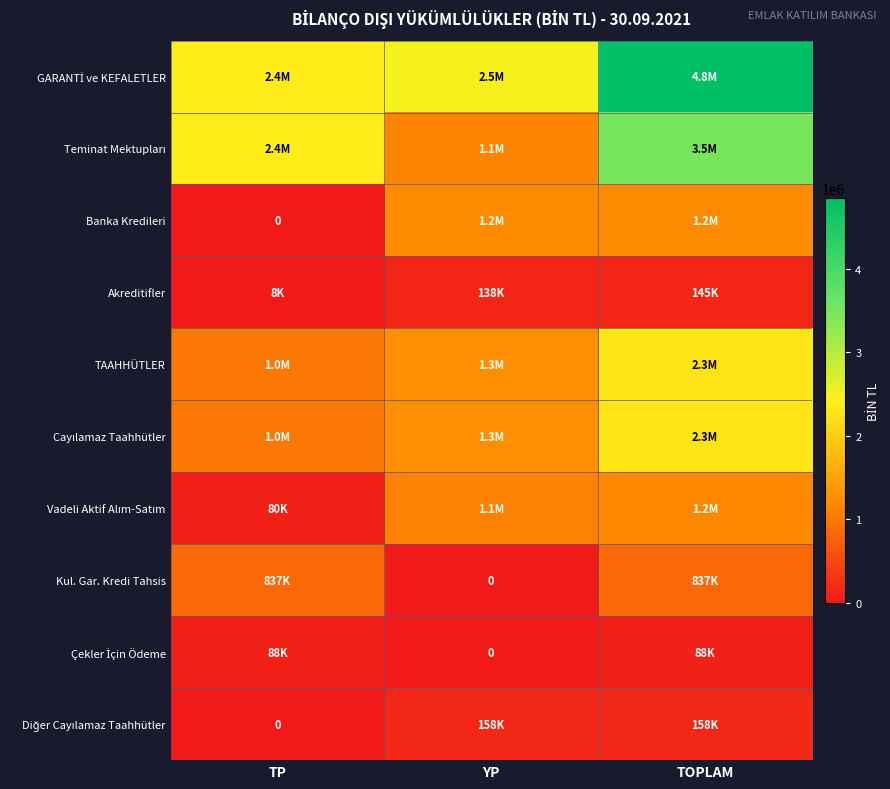

List the labels in order of Banka Kredileri value, largest first.

YP, TOPLAM, TP